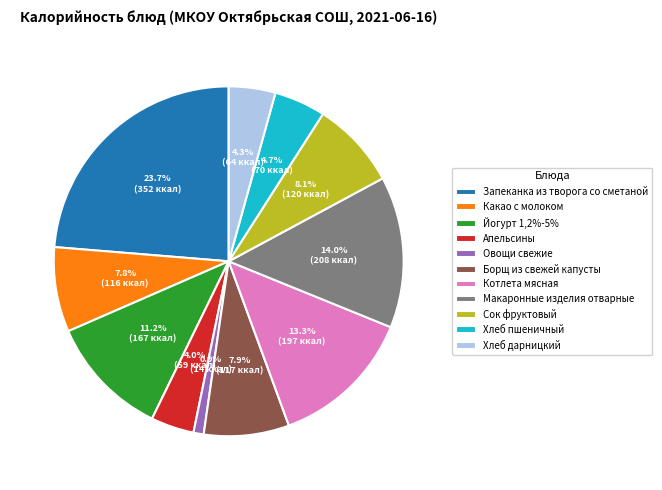

What is the ratio of the value at Запеканка из творога со сметаной to the value at Йогурт 1,2%-5%?

2.1